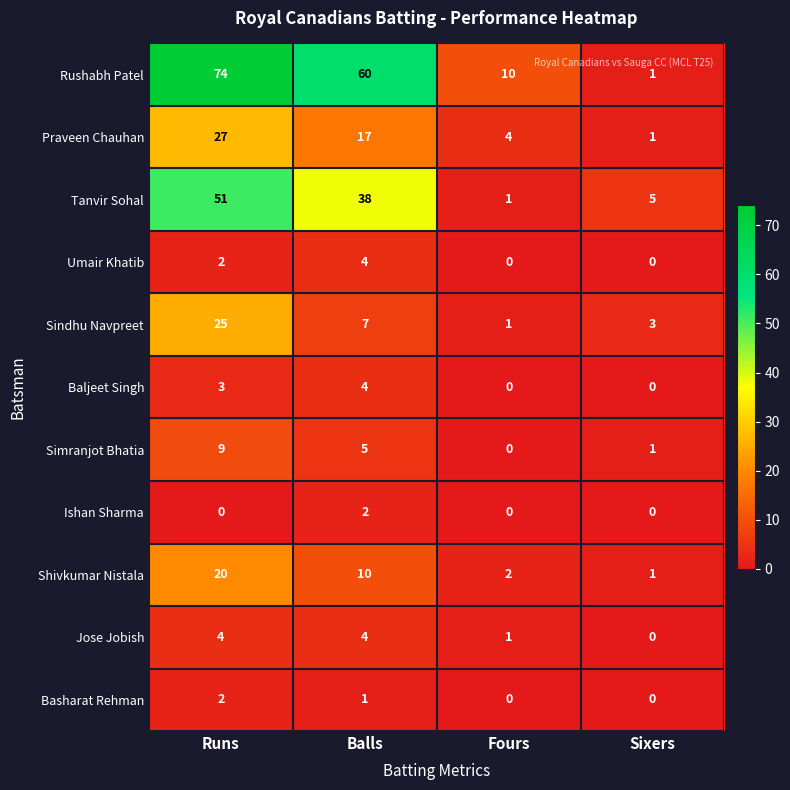

The Tanvir Sohal series shows 12 at Balls. True or false?

False